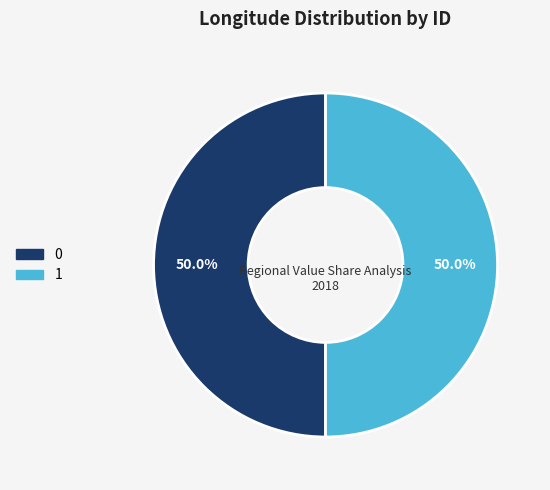

How many segments does this pie chart have?

2